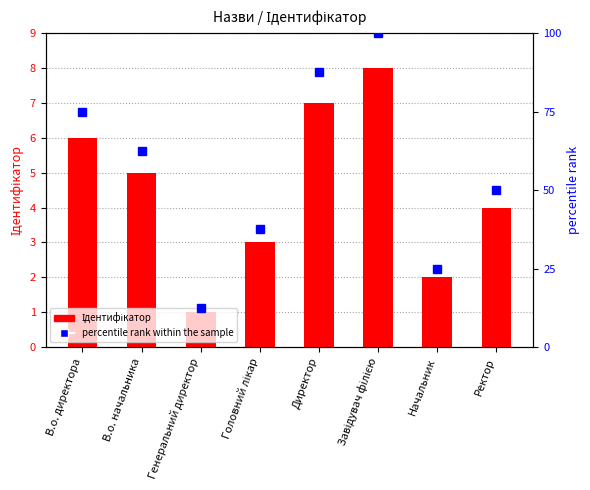

What is the approximate value of Ідентифікатор at Головний лікар?

3.0